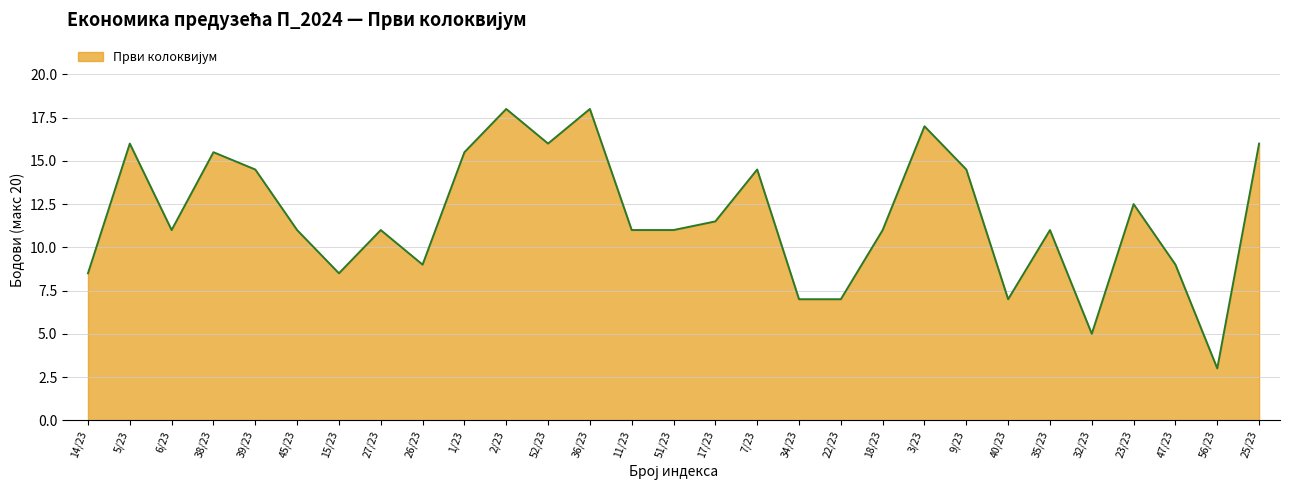

At which category does the data reach its first local valley?

6/23